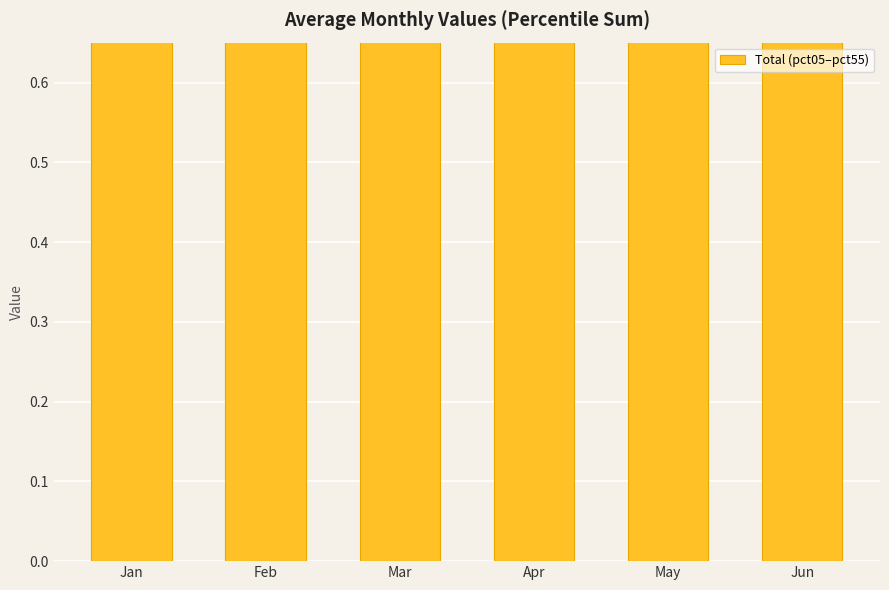

What is the average value?

0.9